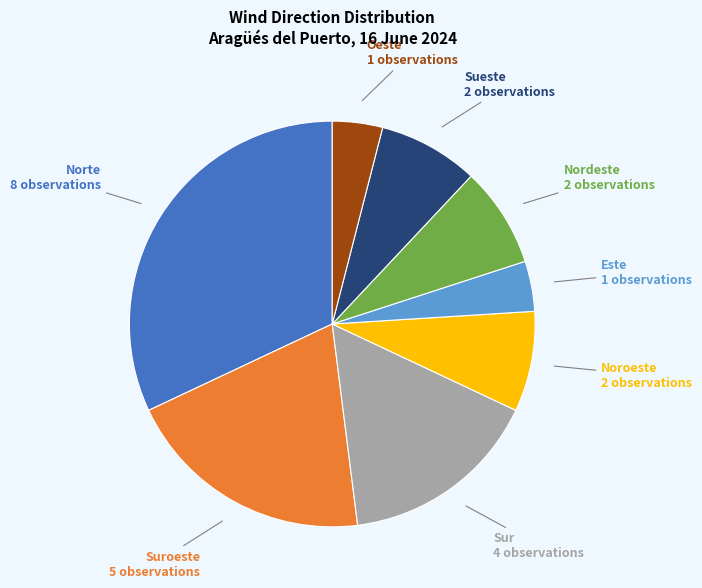

Which has a higher value, Oeste or Nordeste?

Nordeste